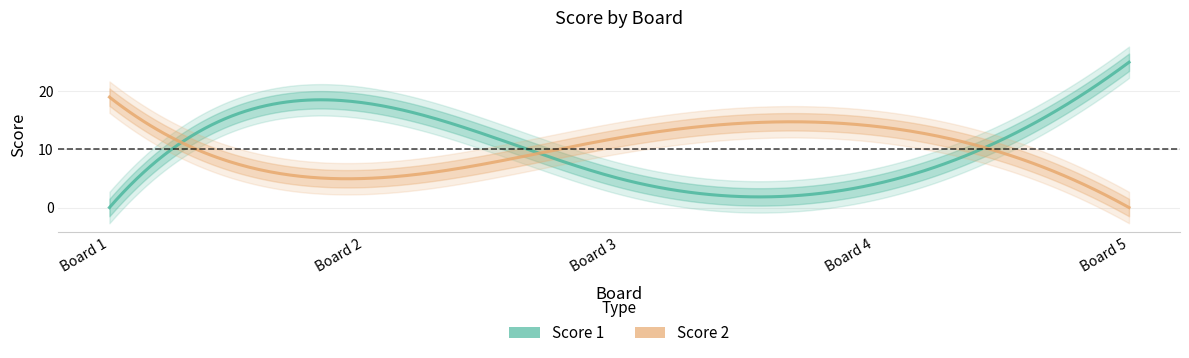

True or false: Score 2 has a value of 12 at 3.

True